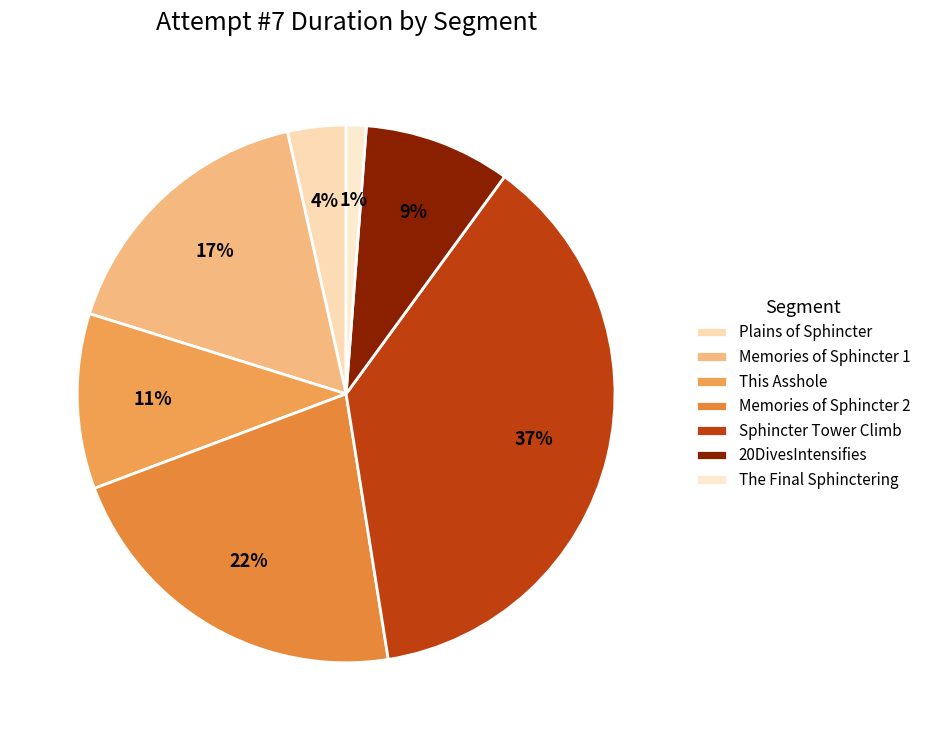

Does any single category account for the majority?

No